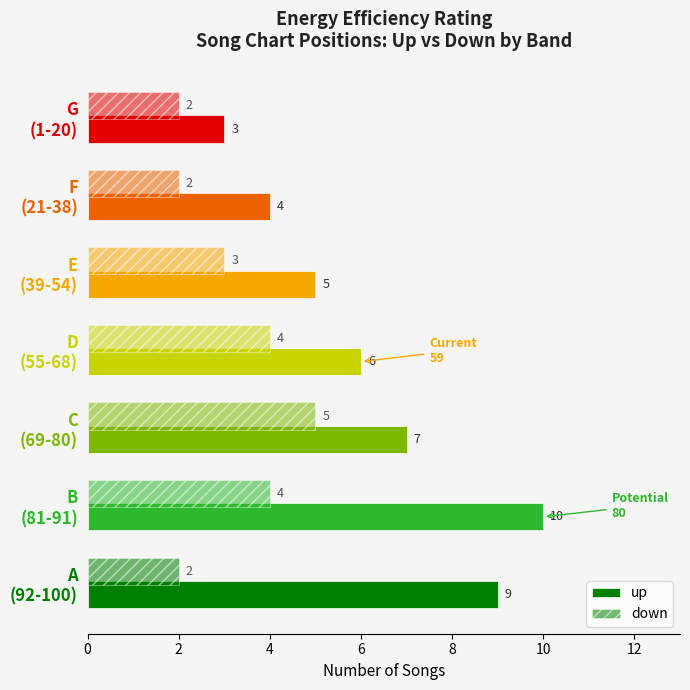

How many values in the up series are below 6?

3